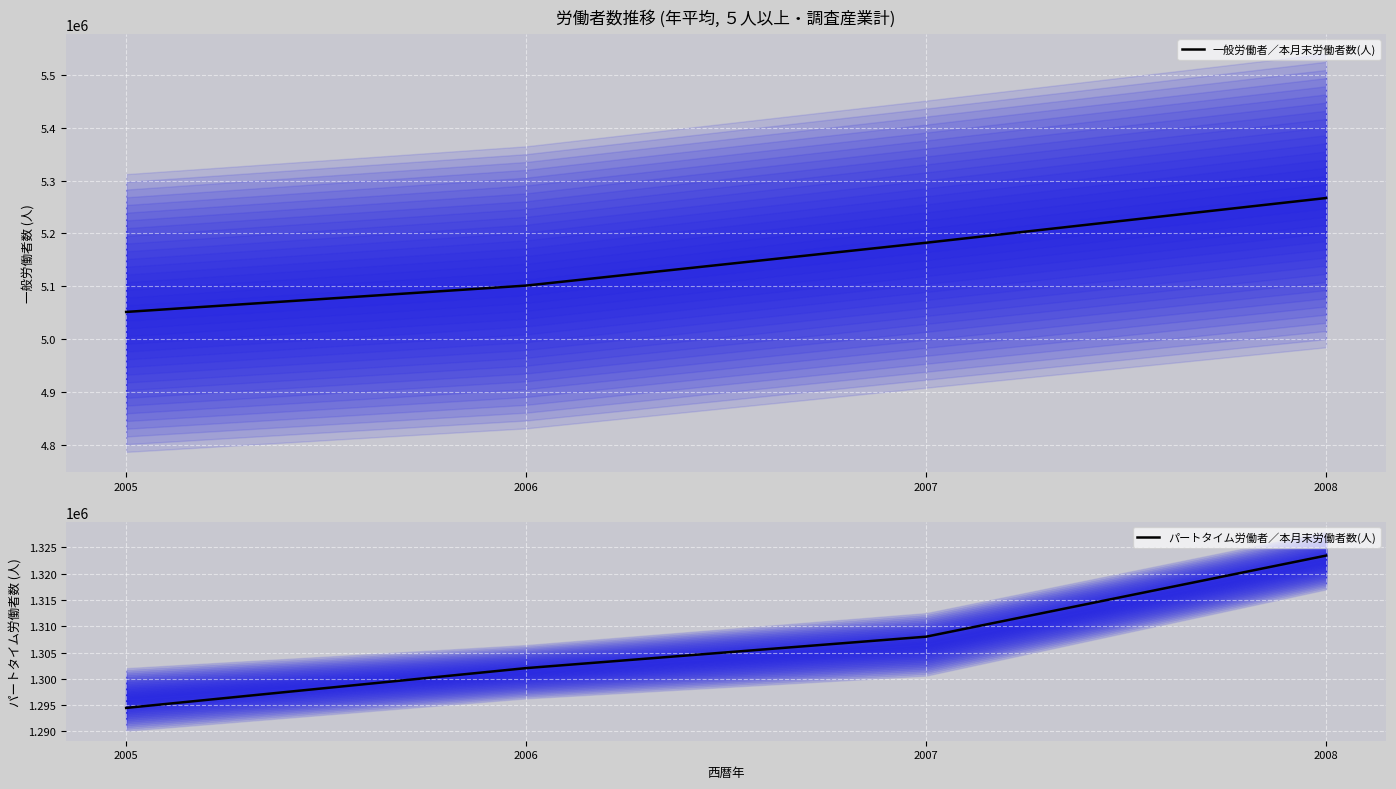

True or false: 一般労働者／本月末労働者数(人) and パートタイム労働者／本月末労働者数(人) intersect in this chart.

False